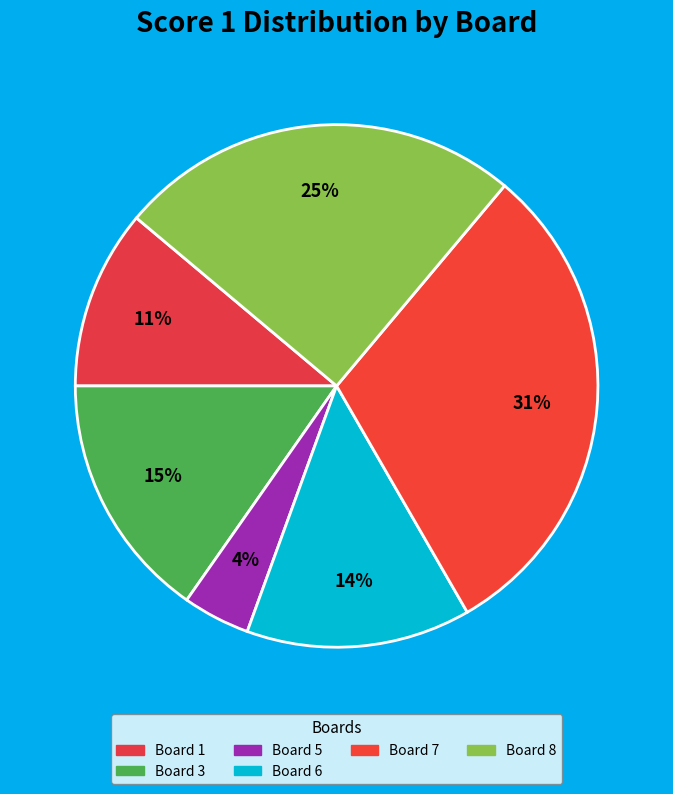

How many slices are in this pie chart?

6